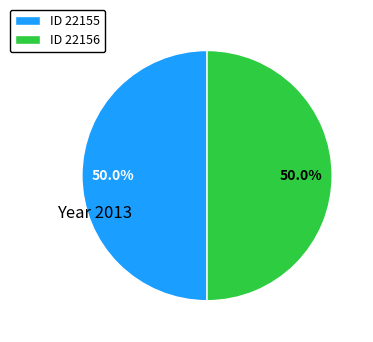

How many slices are in this pie chart?

2